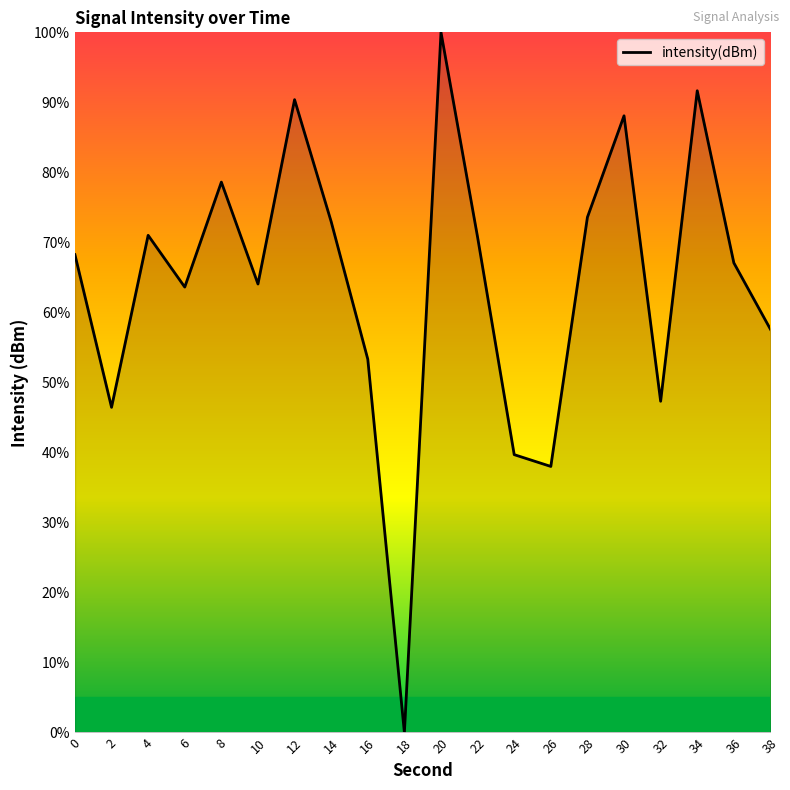

Approximately how many times larger is the value at 22 compared to 34?

0.8